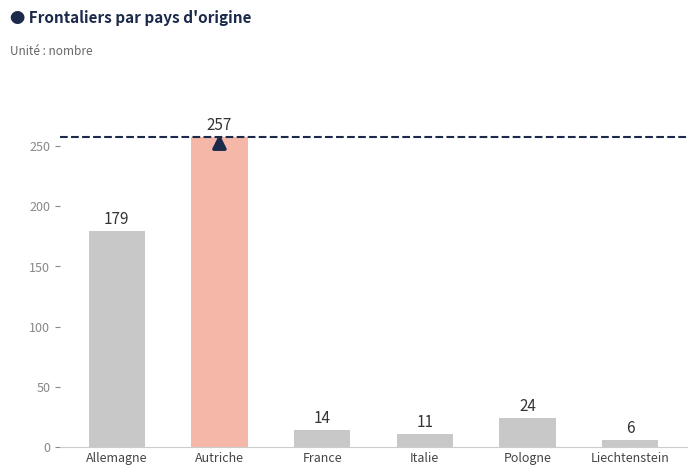

Which has a higher value, Italie or Liechtenstein?

Italie